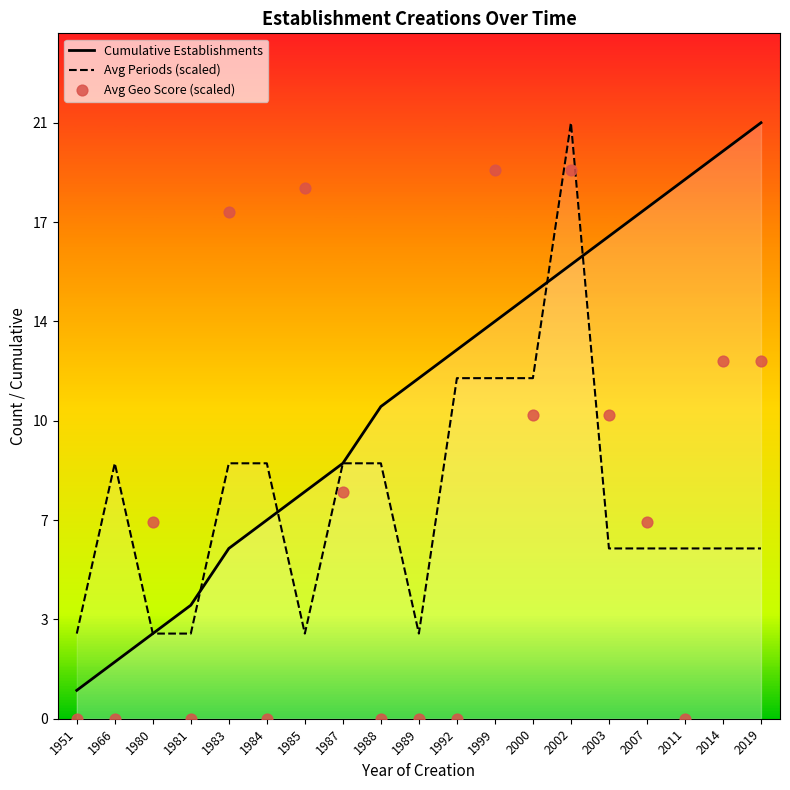

What are all the series names shown in the legend?

Cumulative Establishments, Avg Periods (scaled), Avg Geo Score (scaled)